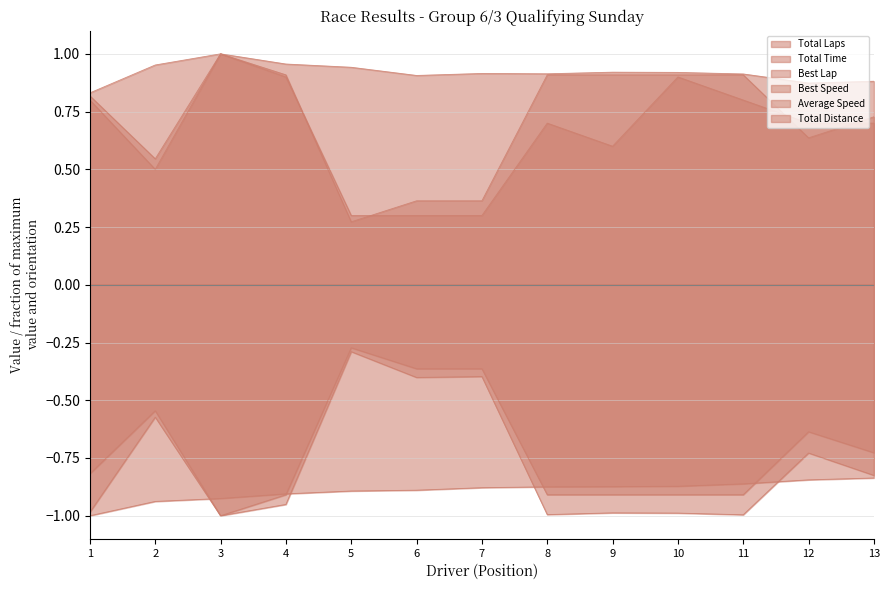

How many lines are shown in the chart?

6